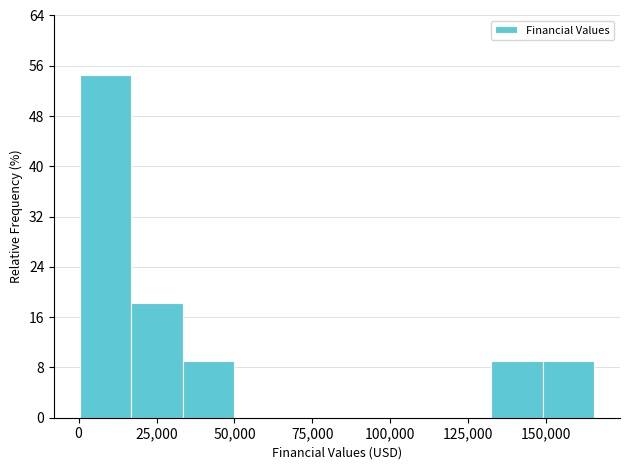

Around what value on the x-axis is the tallest bar? Give the approximate position of its centre, as read against the axis.

10000